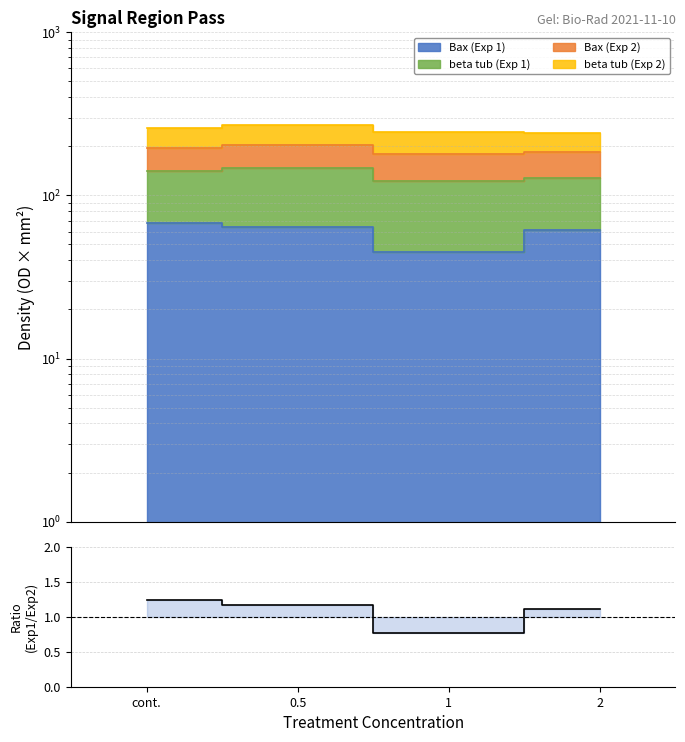

Where does the data first go above 1?

cont.